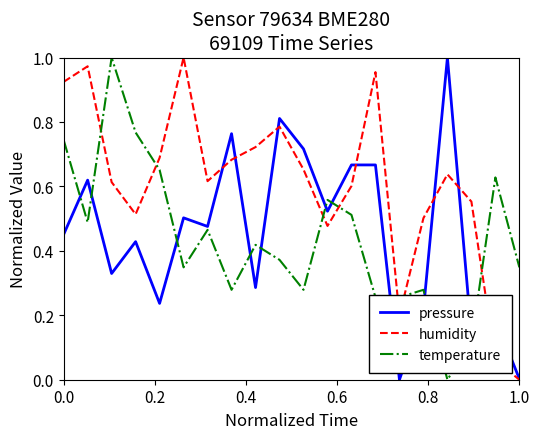

Which series has the largest total across all categories?

humidity